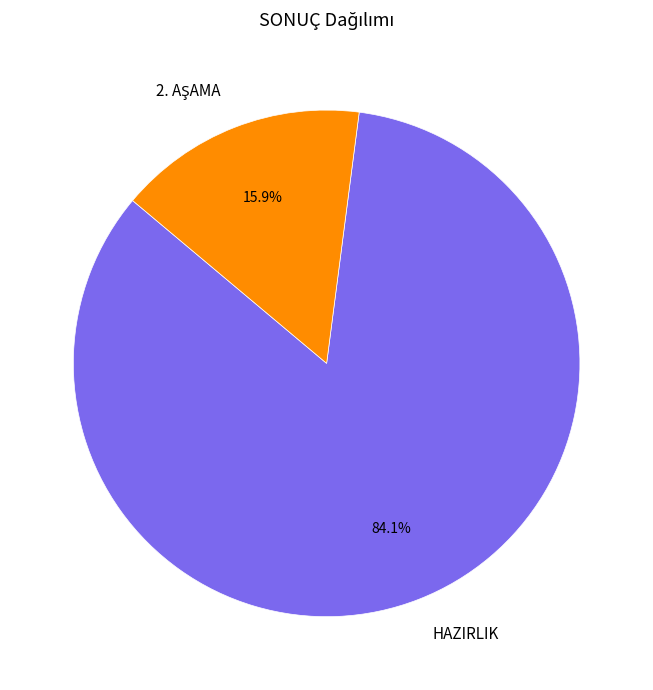

Which category has the biggest portion of the pie?

HAZIRLIK